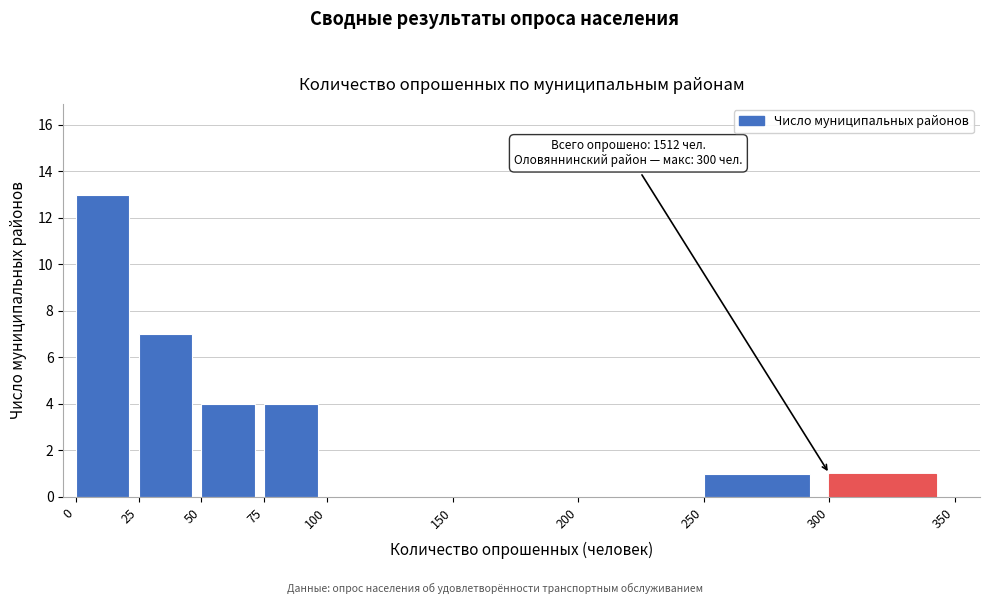

Which range on the x-axis has the tallest bar?

0 to 25